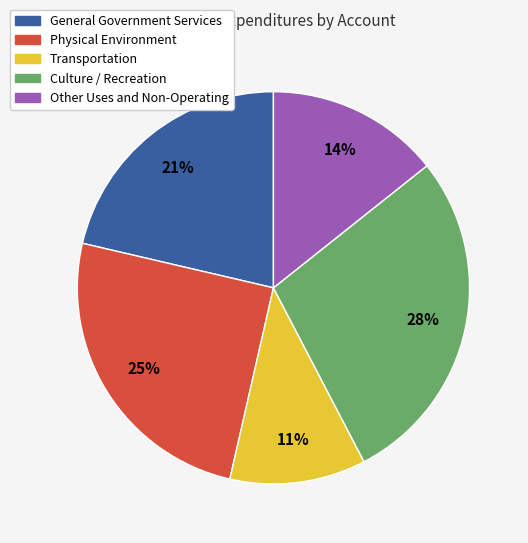

Does any single category account for the majority?

No